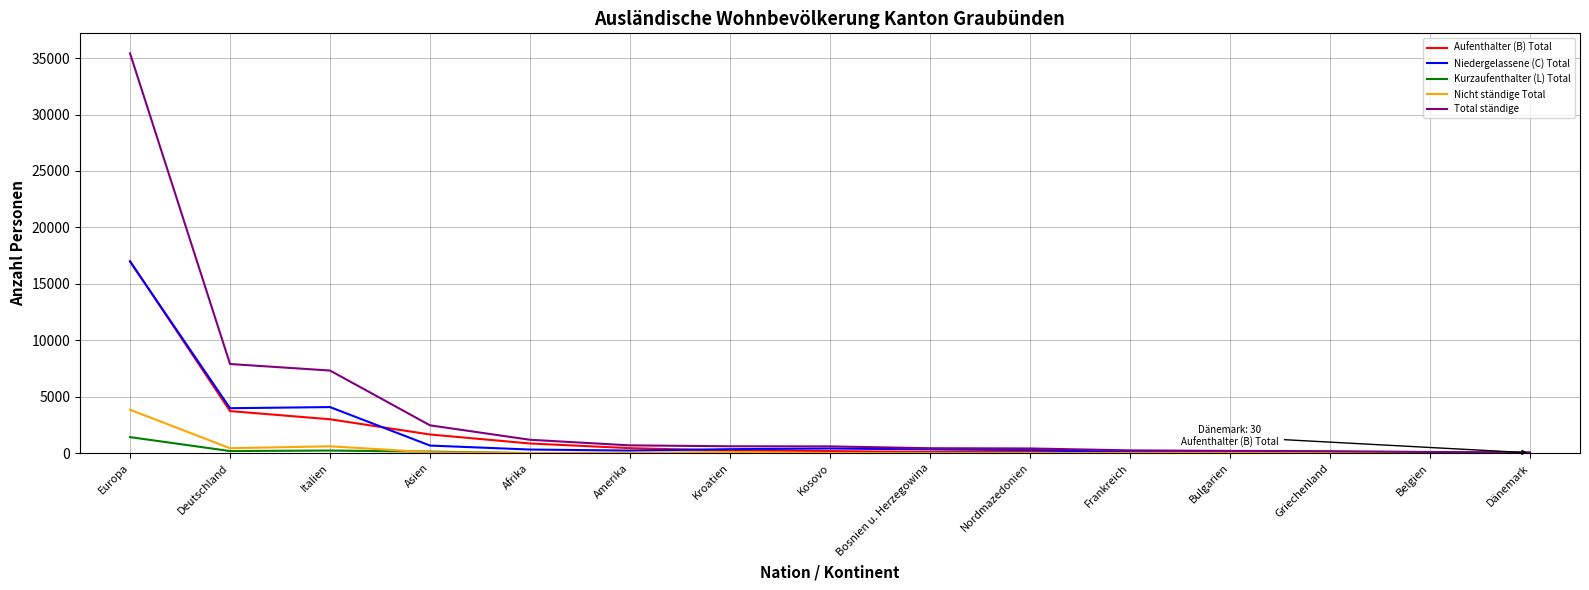

Which category has the highest value in the Kurzaufenthalter (L) Total series?

Europa